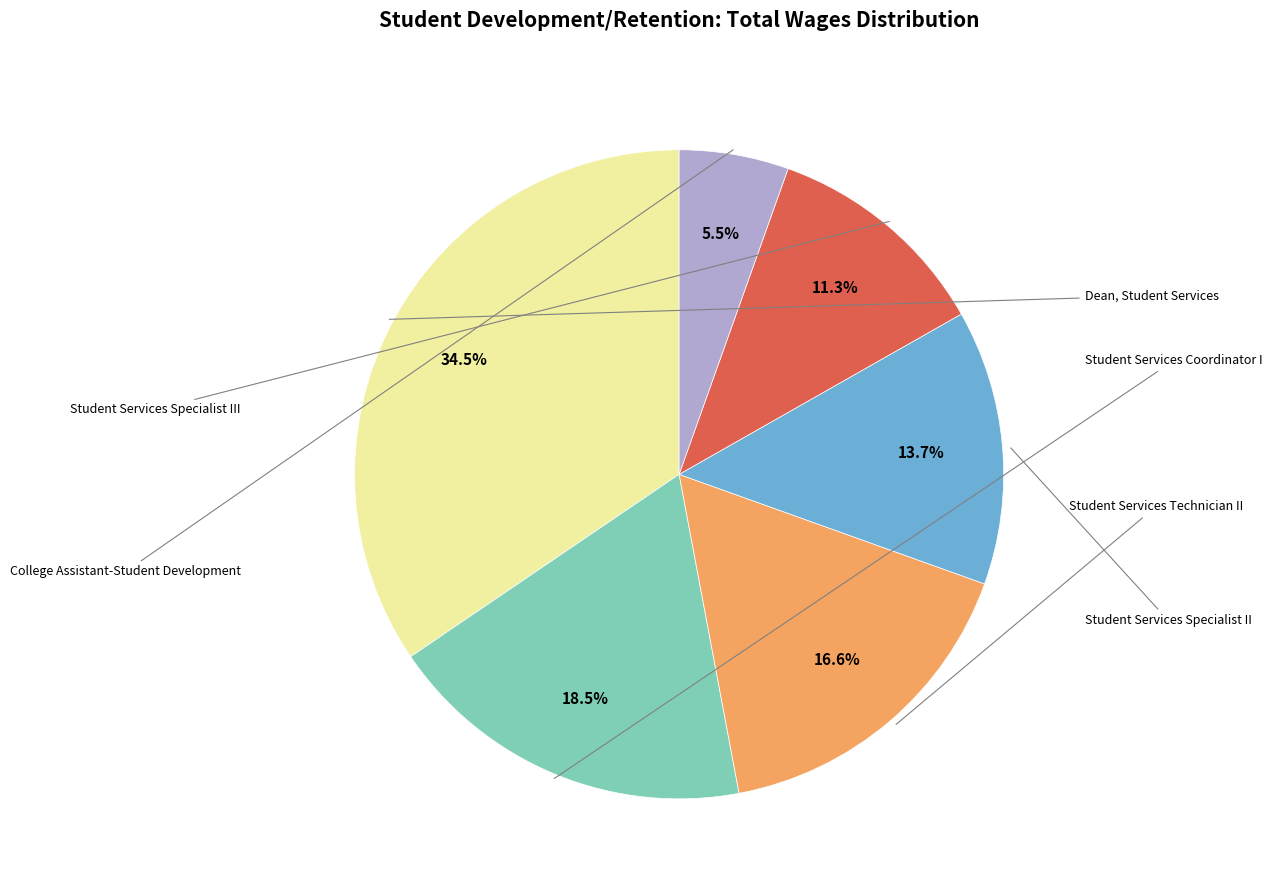

Is there any slice that represents more than half of the pie?

No